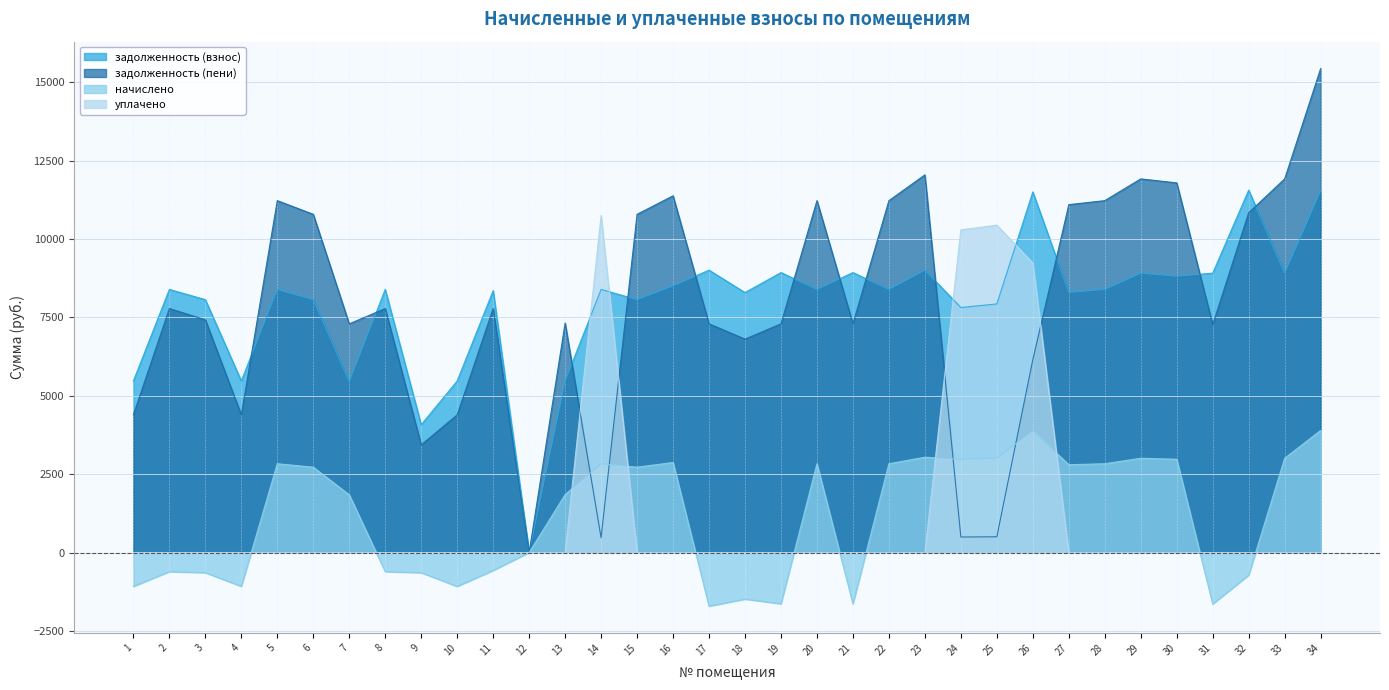

Rank the series at 16 from lowest to highest value.

уплачено, начислено, задолженность (взнос), задолженность (пени)